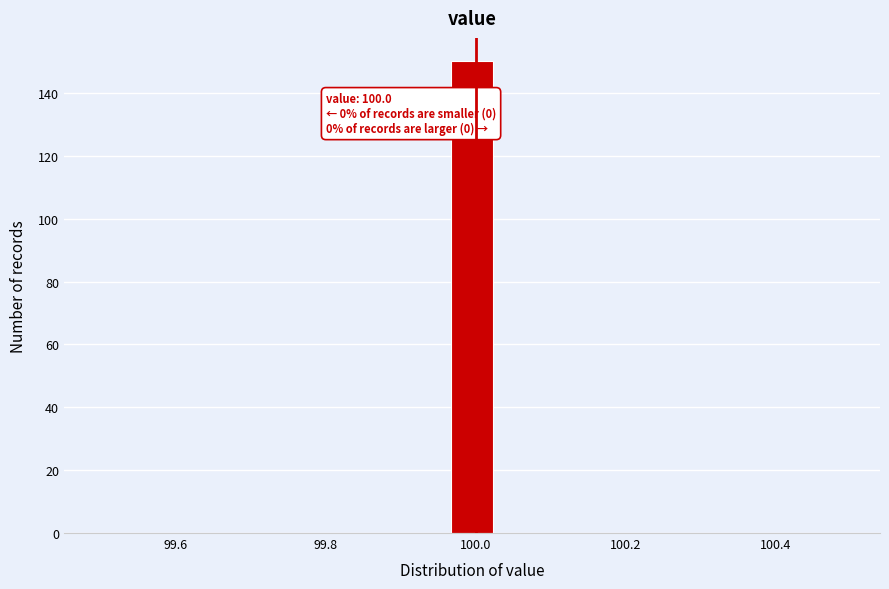

Around what value on the x-axis is the tallest bar? Give the approximate position of its centre, as read against the axis.

100.00